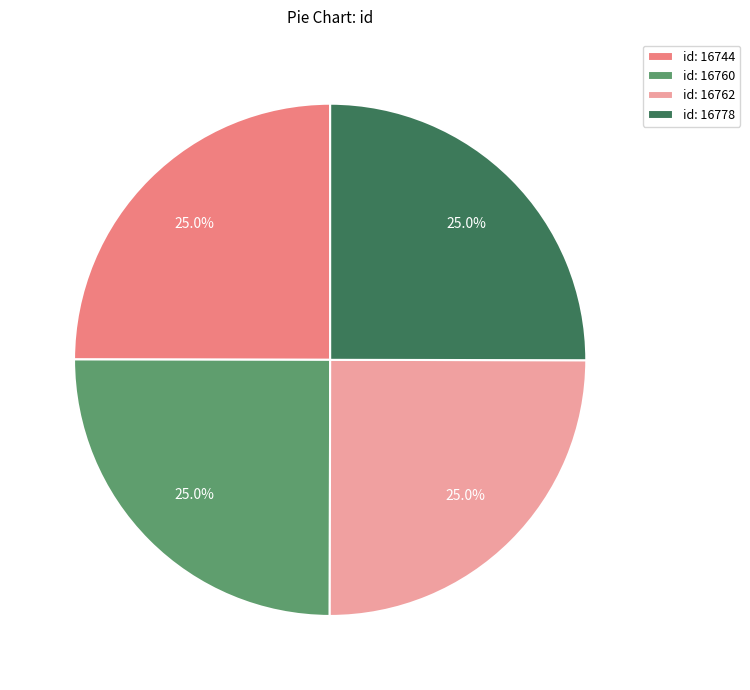

What percentage is NOT represented by id: 16762?

75.0%